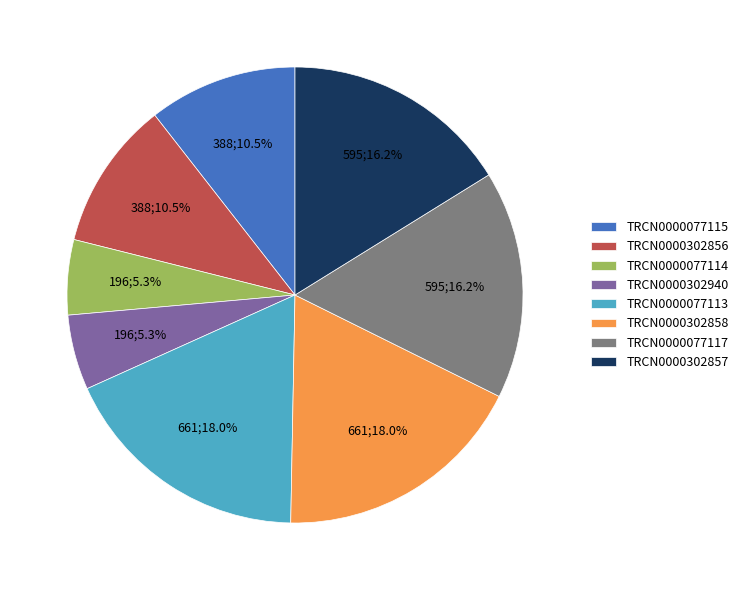

How many segments does this pie chart have?

8